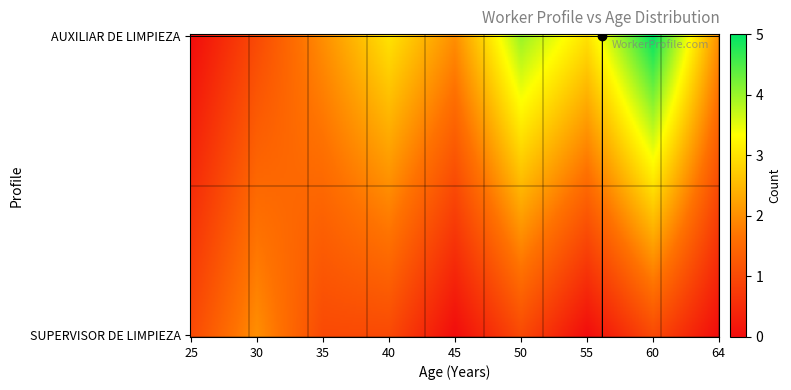

How many series are shown in this chart?

2